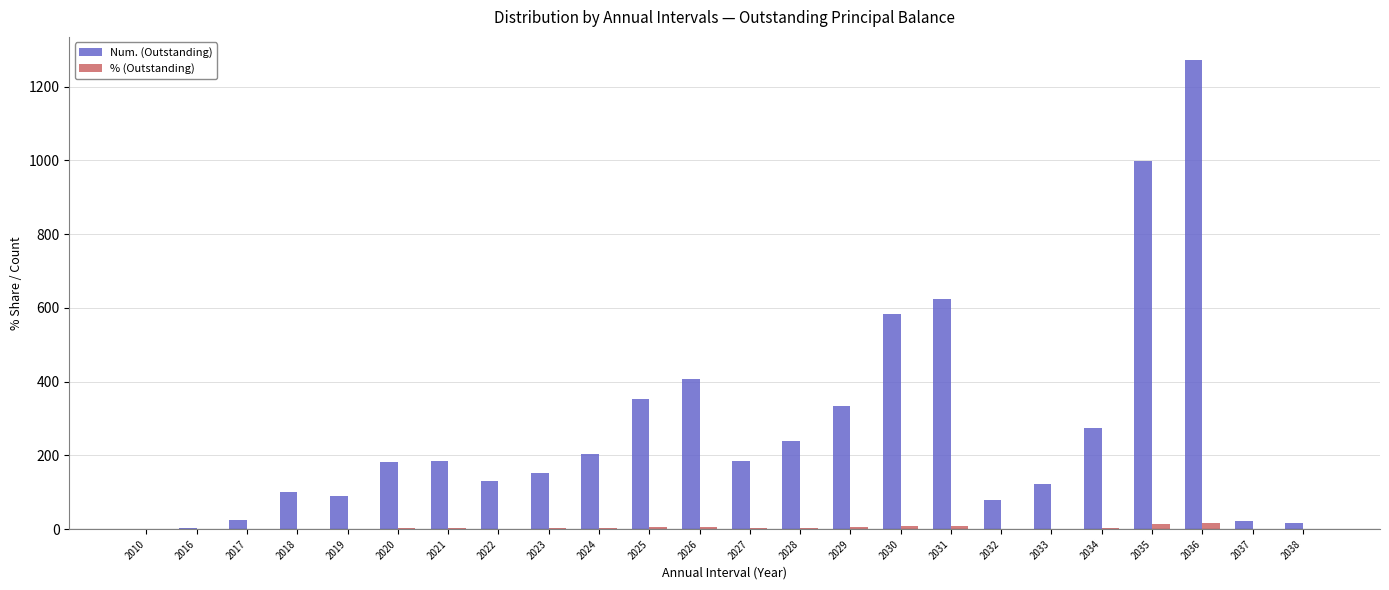

What is the sum of the Num. (Outstanding) values at 2037 and 2022?

152.0